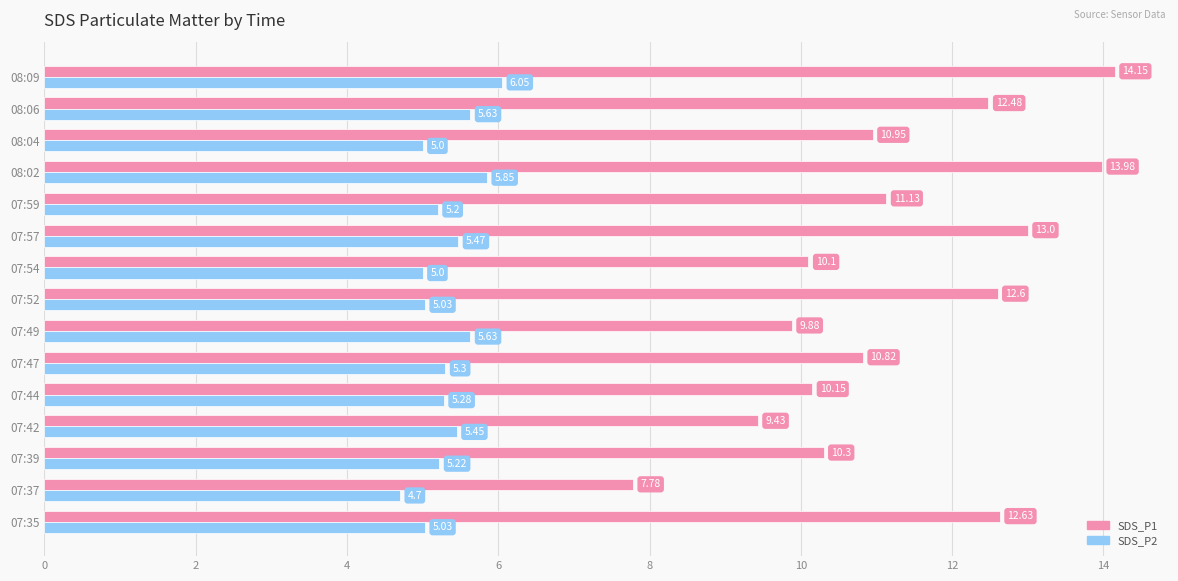

What is the difference between the maximum and minimum values in the SDS_P1 series?

6.4